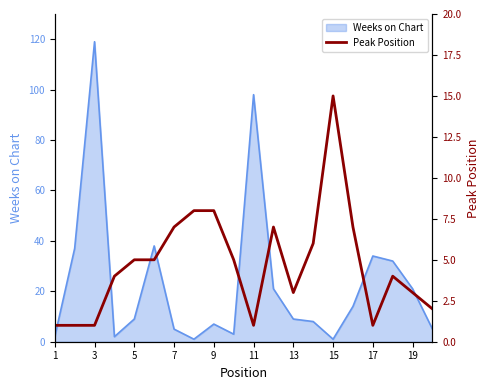

At which label does Weeks on Chart reach its peak?

3